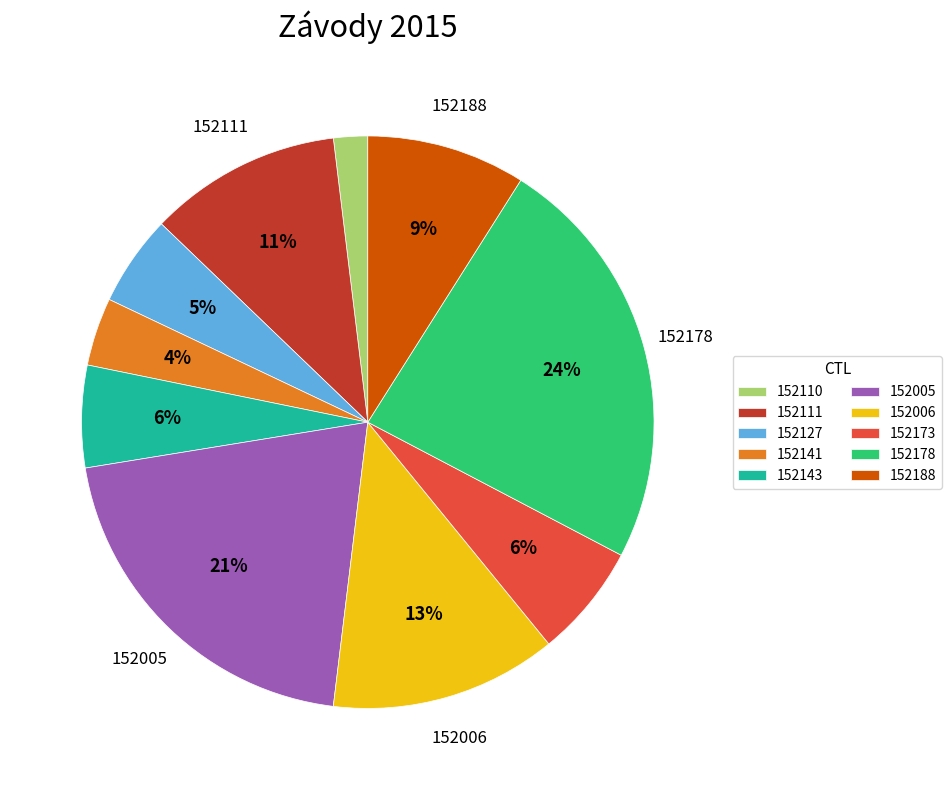

To the nearest percent, what percentage of the pie is 152141?

4%